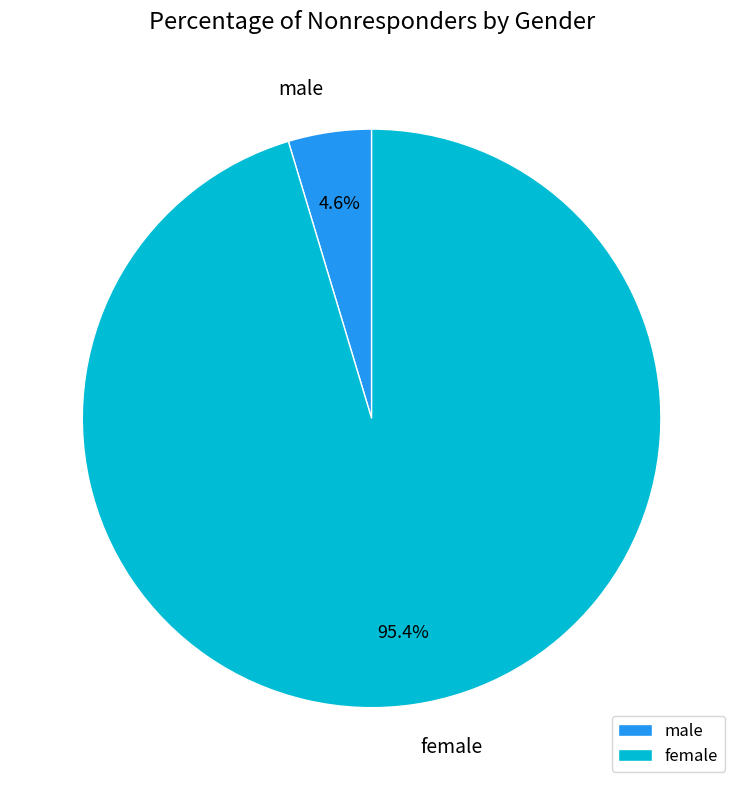

Is it true that female is 89% of the pie?

False